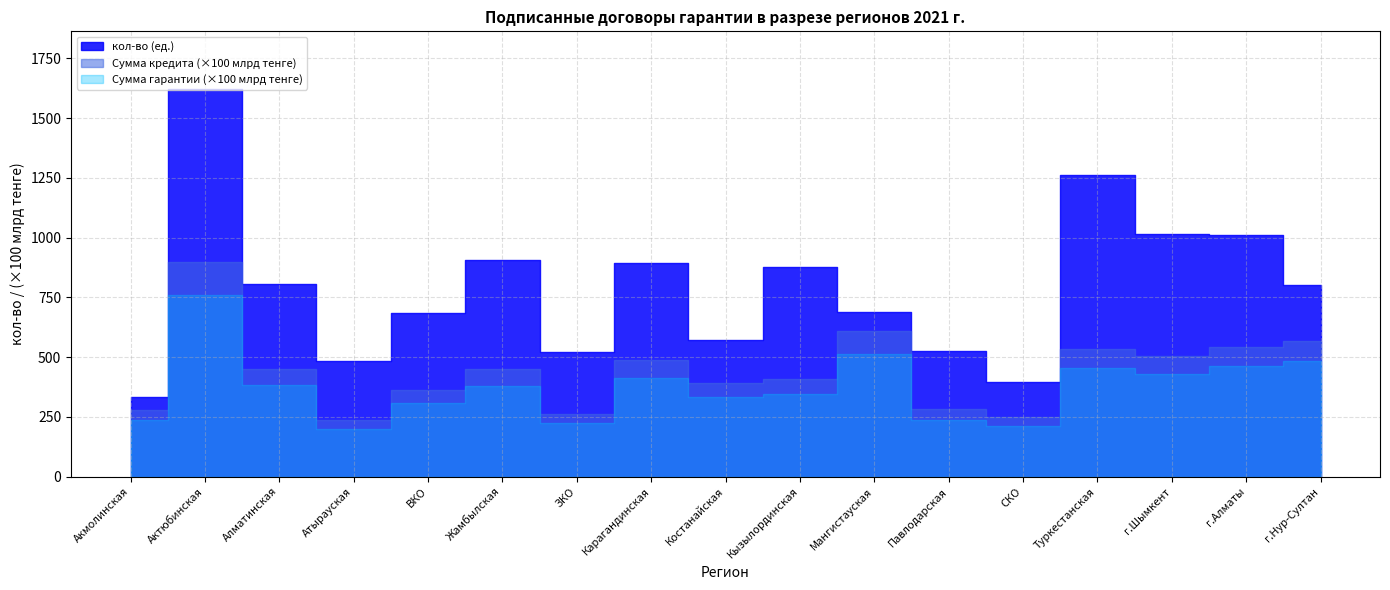

What are all the series names shown in the legend?

кол-во, Сумма кредита (млрд тенге), Сумма гарантии (млрд тенге)